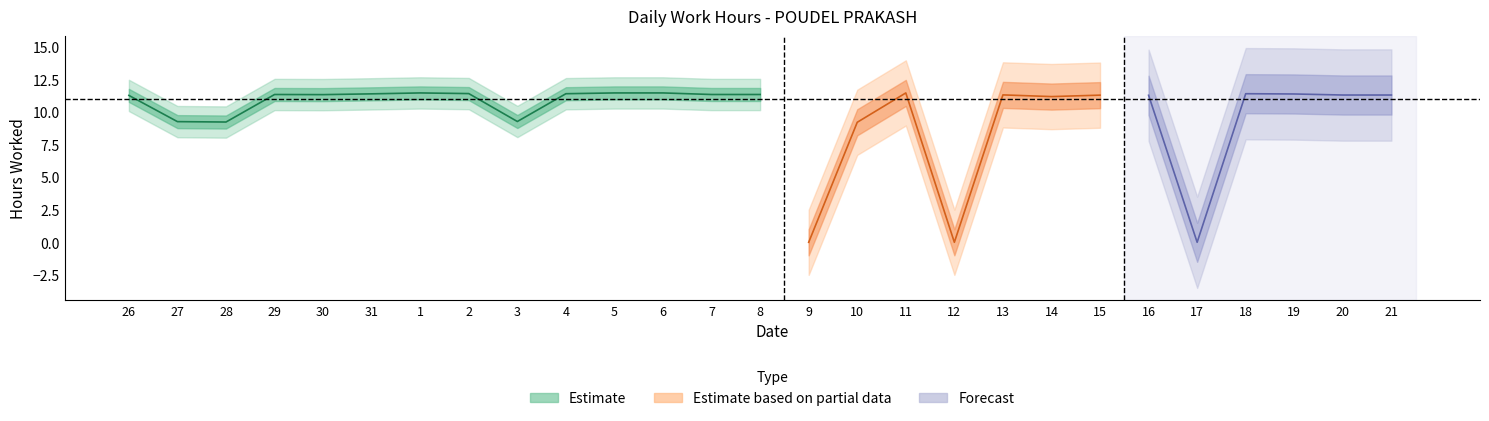

True or false: the data has more than 0 interior local peaks.

True